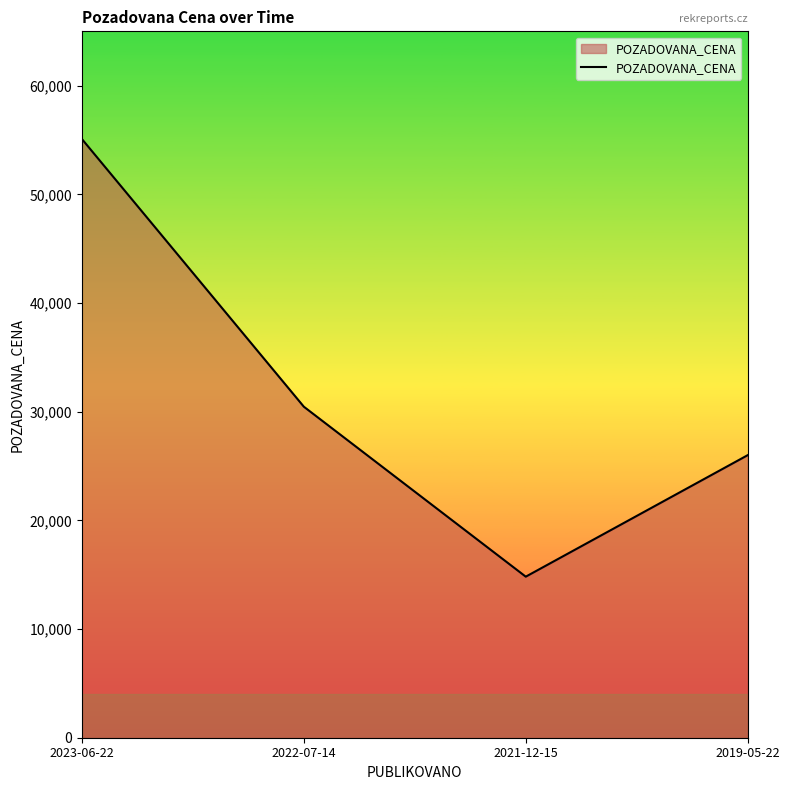

What is the ratio of the value at 2019-05-22 to the value at 2022-07-14?

0.9